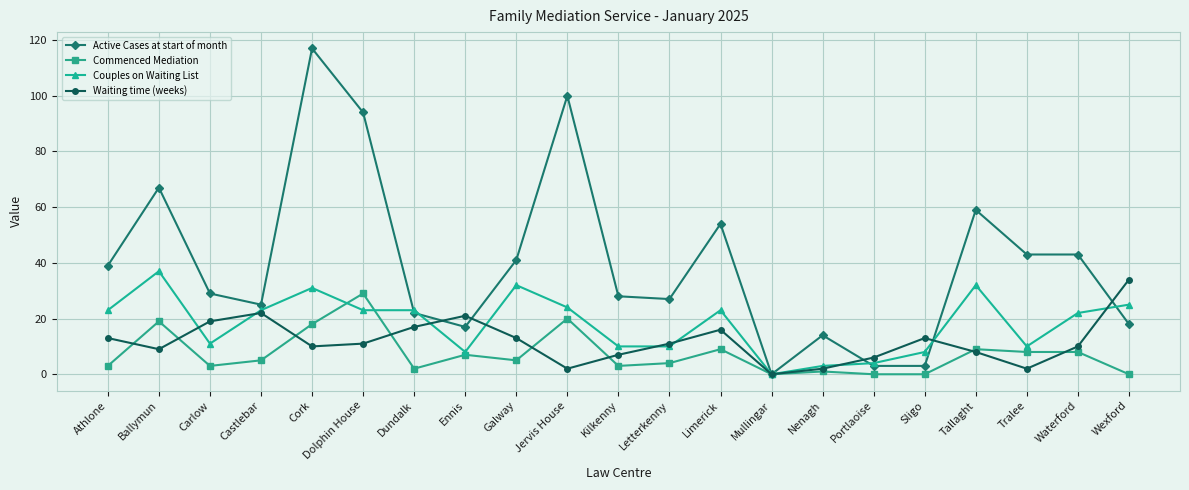

At how many categories does at least one series exceed 20?

17